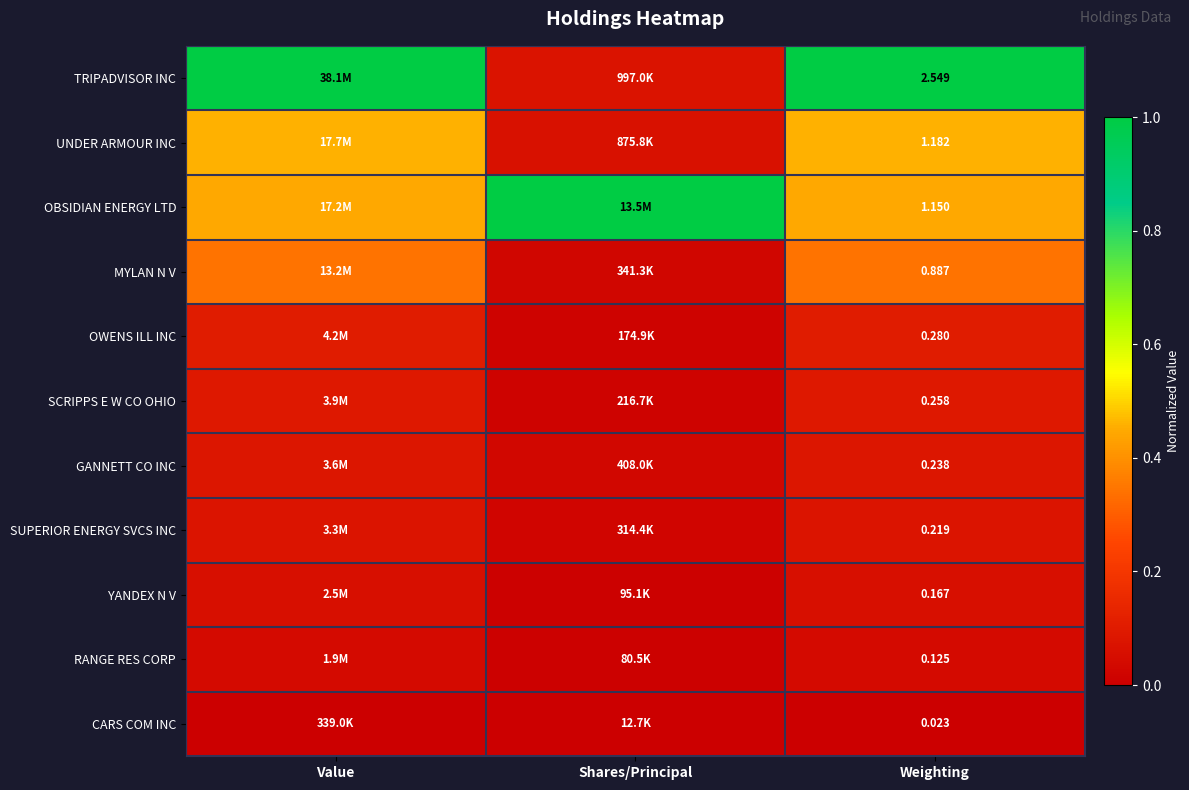

Rank the series at Weighting from highest to lowest value.

TRIPADVISOR INC, UNDER ARMOUR INC, OBSIDIAN ENERGY LTD, MYLAN N V, OWENS ILL INC, SCRIPPS E W CO OHIO, GANNETT CO INC, SUPERIOR ENERGY SVCS INC, YANDEX N V, RANGE RES CORP, CARS COM INC